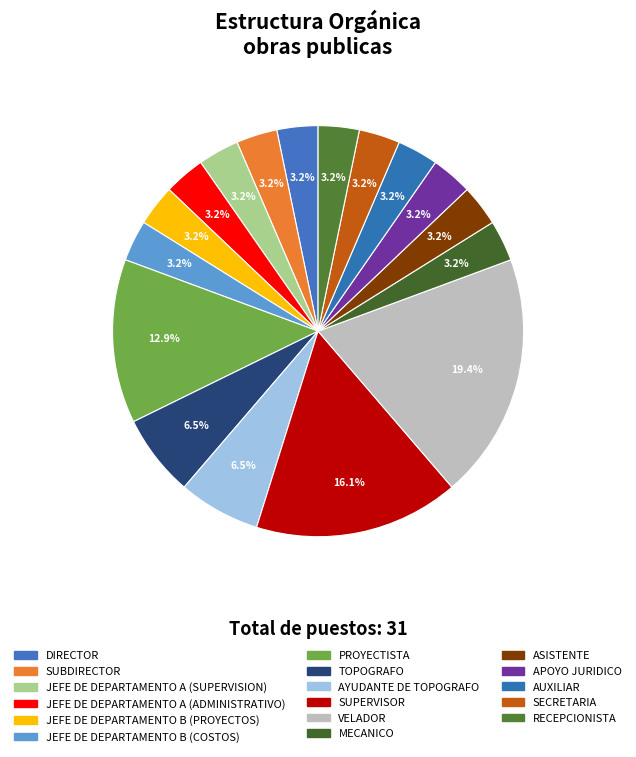

To the nearest percent, what portion does SUPERVISOR represent?

16%